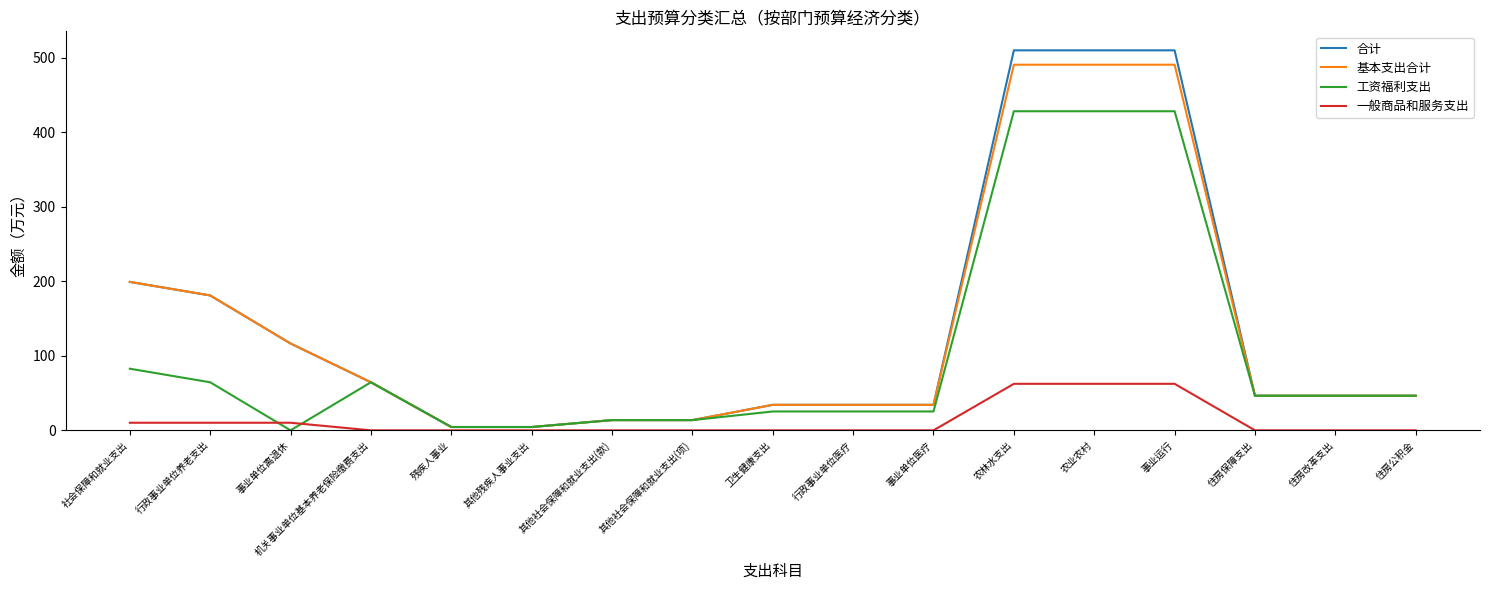

What is the sum of all 基本支出合计 values?

2312.4